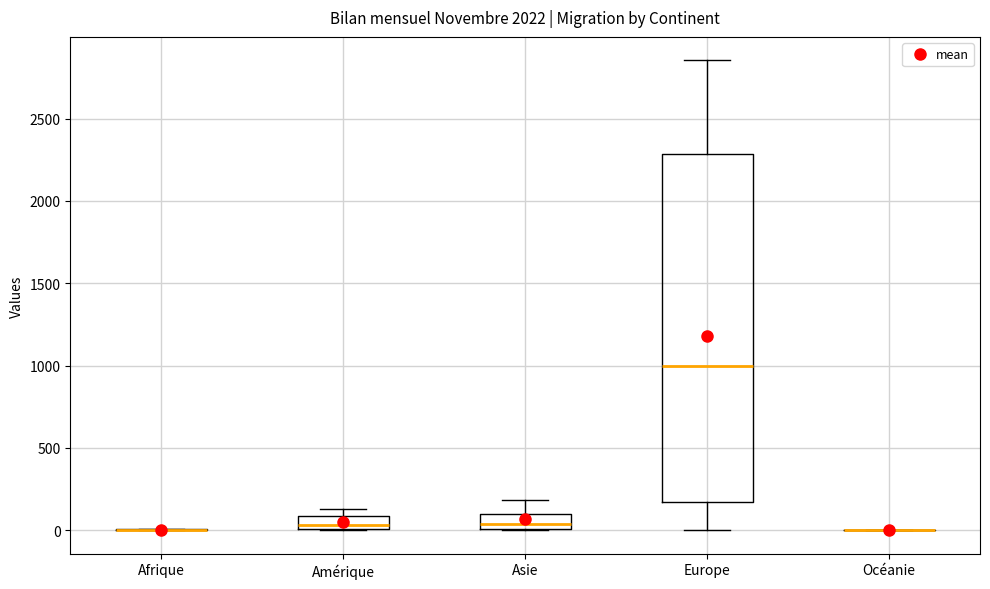

Comparing the boxes themselves (not the whiskers), which one is the tallest?

Europe